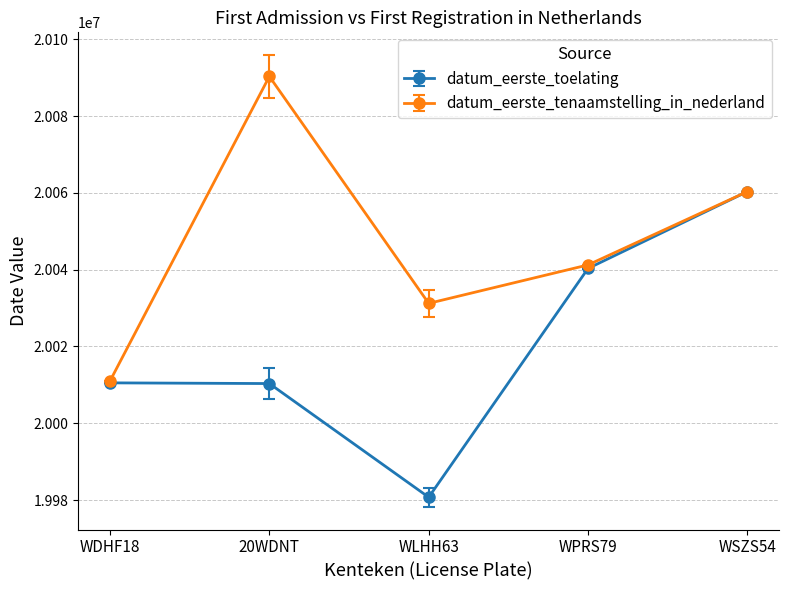

Is the value of datum_eerste_toelating at 20WDNT greater than the value of datum_eerste_tenaamstelling_in_nederland at WSZS54?

No